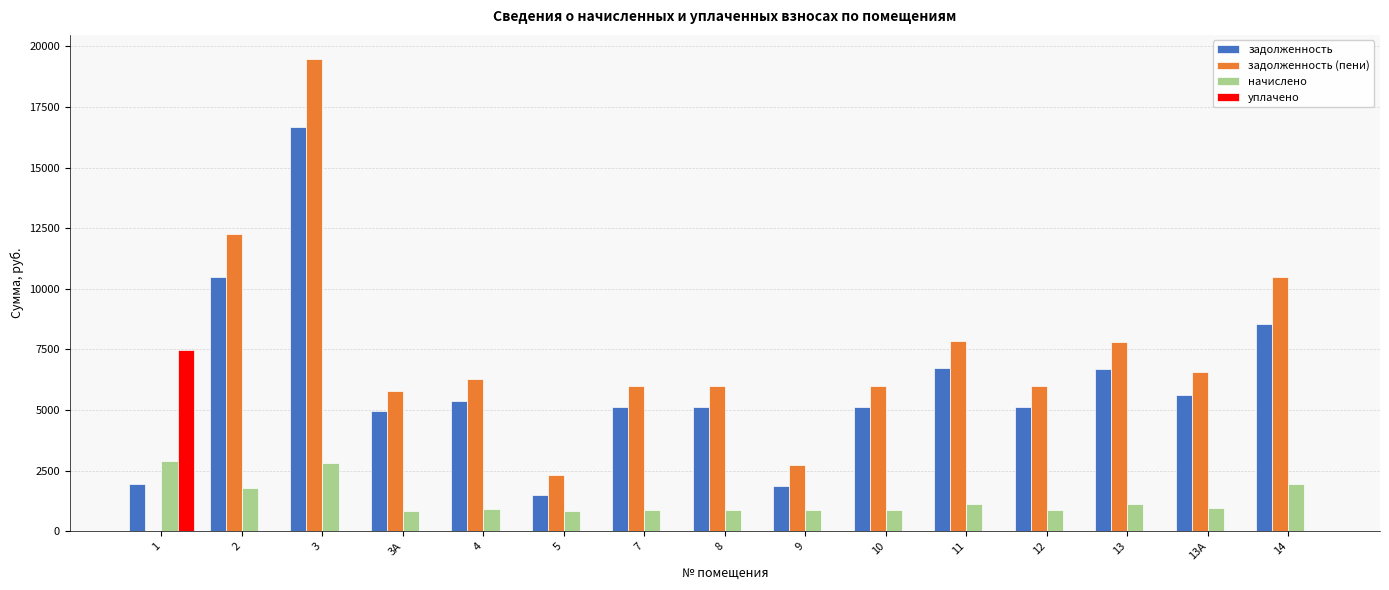

Is the value of начислено at 10 greater than the value of задолженность at 7?

No